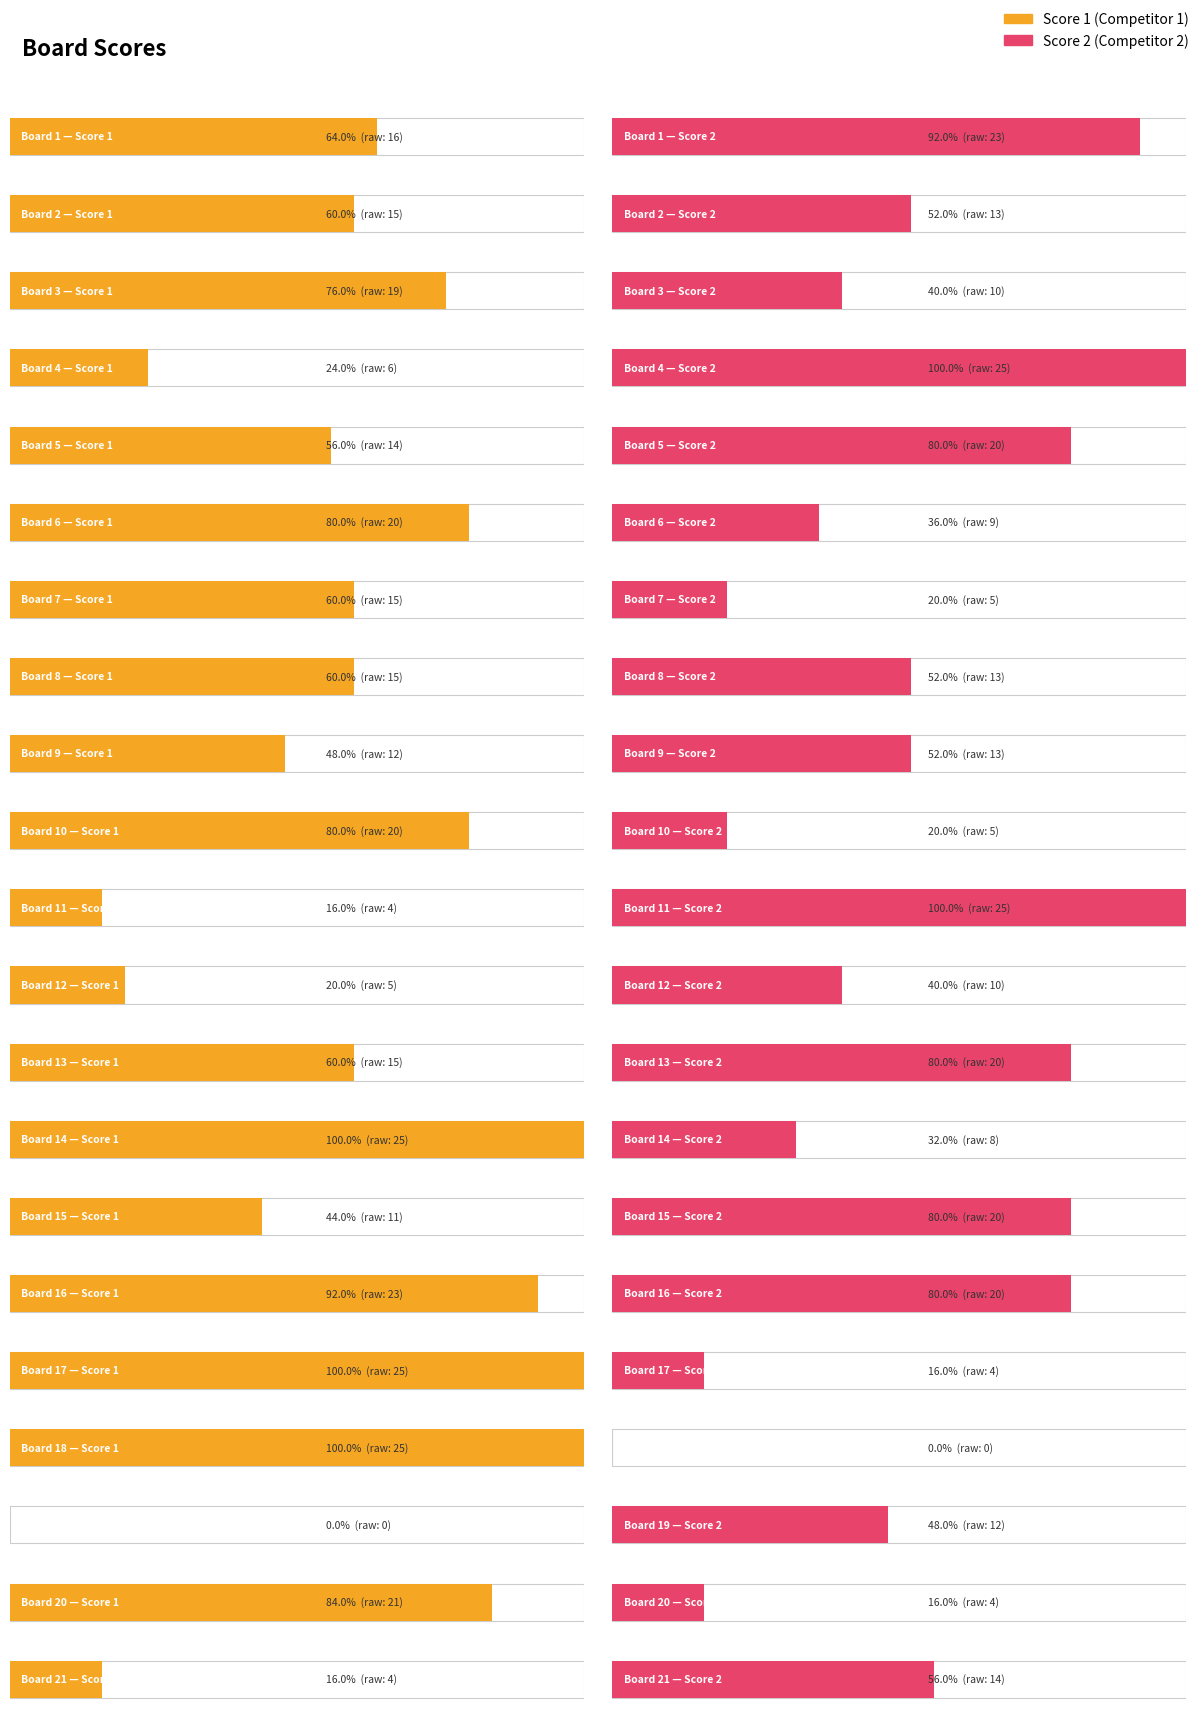

The Score 1 series shows 4 at 11. True or false?

True